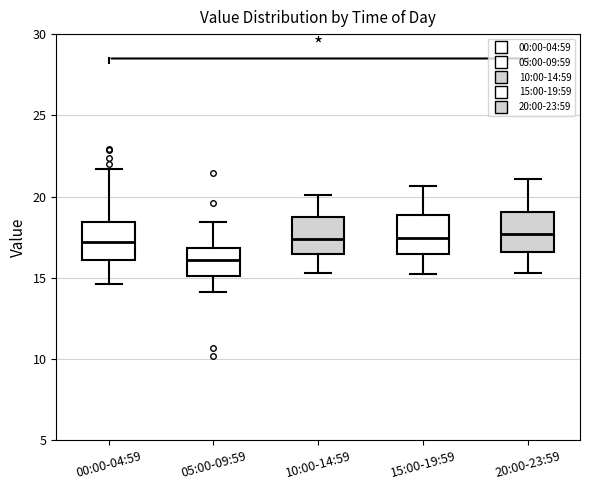

Reading left to right, transcribe this box plot: for each box, give where its median line is, the range the box spans, and where its two whiskers end, as read against the y-axis. The values are not printed on the chart, so give them approximately, as read against the axis.

00:00-04:59: median 17.0, box 16.0 to 18.5, whiskers 14.5 to 21.5
05:00-09:59: median 16.0, box 15.0 to 17.0, whiskers 14.0 to 18.5
10:00-14:59: median 17.5, box 16.5 to 18.5, whiskers 15.5 to 20.0
15:00-19:59: median 17.5, box 16.5 to 19.0, whiskers 15.0 to 20.5
20:00-23:59: median 17.5, box 16.5 to 19.0, whiskers 15.5 to 21.0